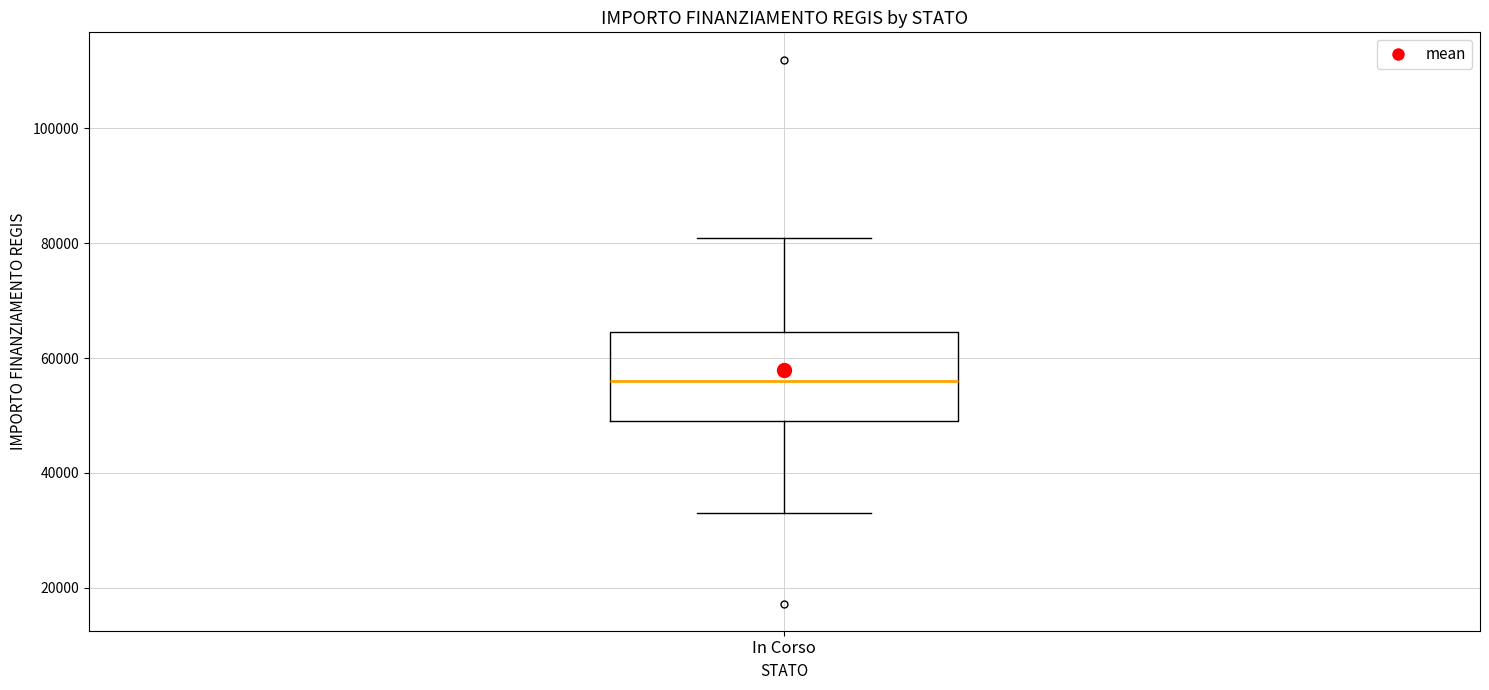

Read this box plot against the y-axis: the position of the median line, the range covered by the box, and the ends of both whiskers. The values are not printed on the chart, so give them approximately, as read against the axis.

median 56000, box 50000 to 64000, whiskers 32000 to 80000